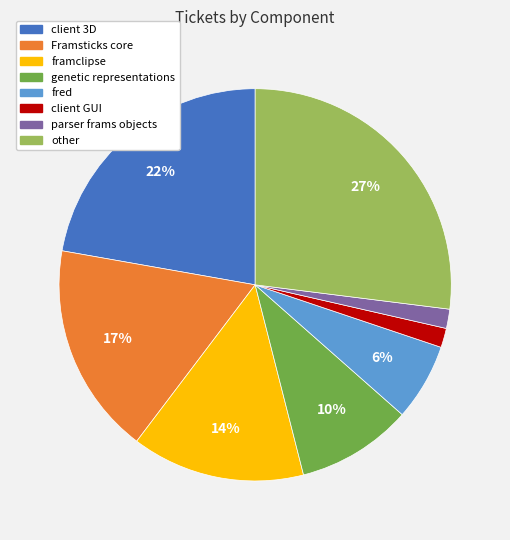

Do Framsticks core and parser frams objects together represent more than half of the pie?

No